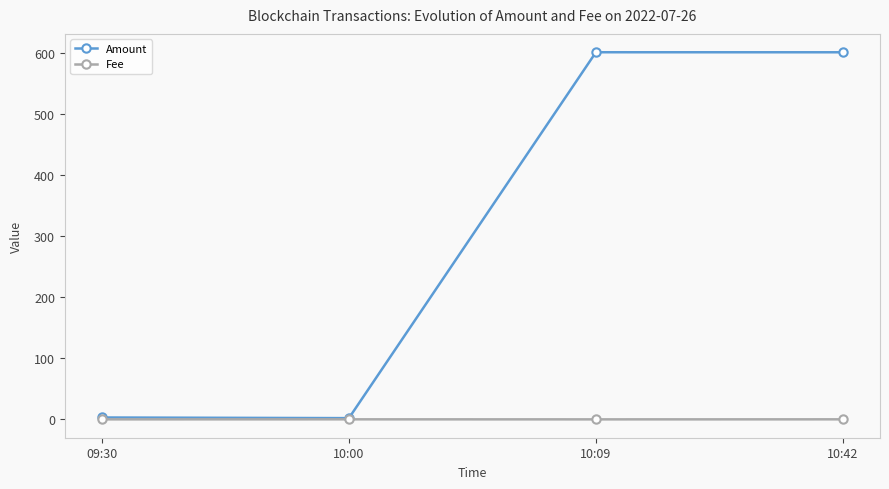

What position from the left is 10:42?

4